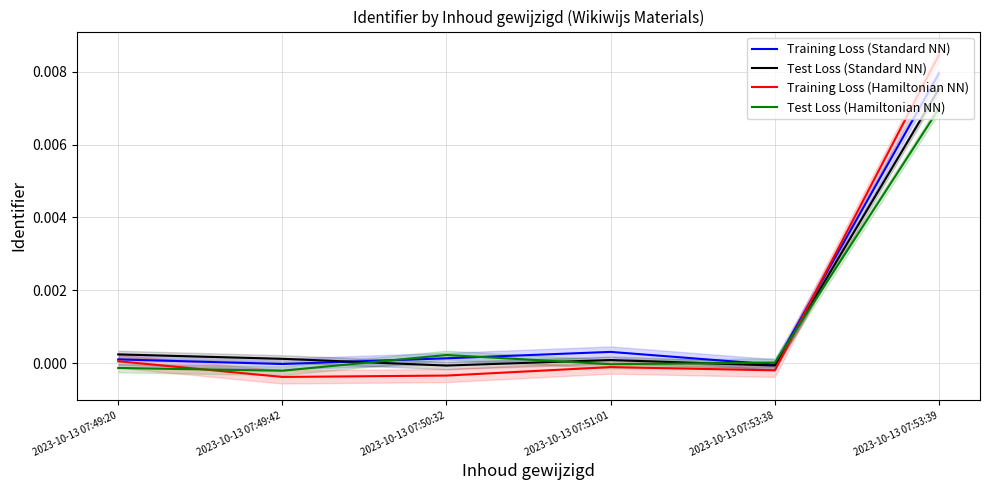

True or false: Test Loss (Standard NN) has a value of -0.0 at 2023-10-13 07:53:38.

False